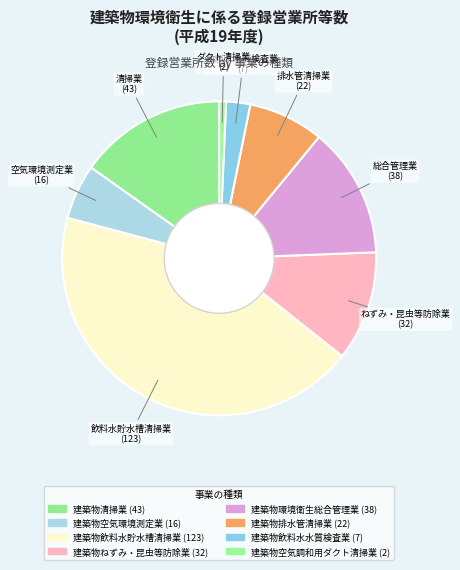

The 建築物飲料水水質検査業 slice represents 1% of the pie. True or false?

False